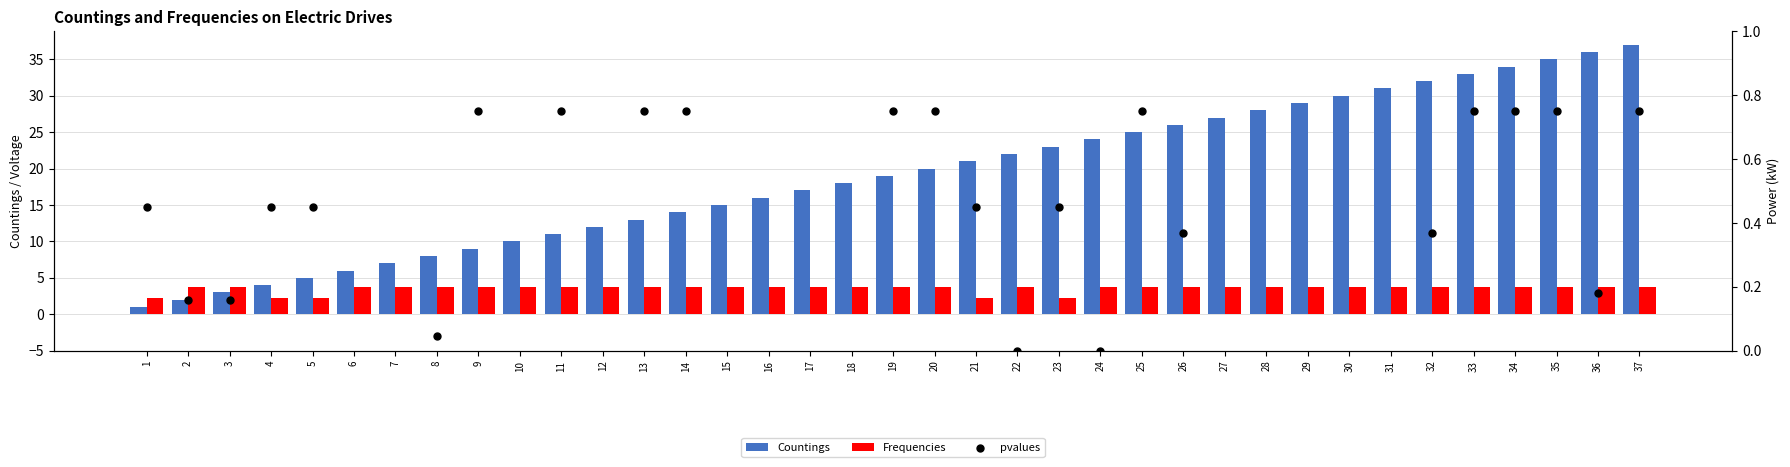

At how many categories does at least one series exceed 29?

8